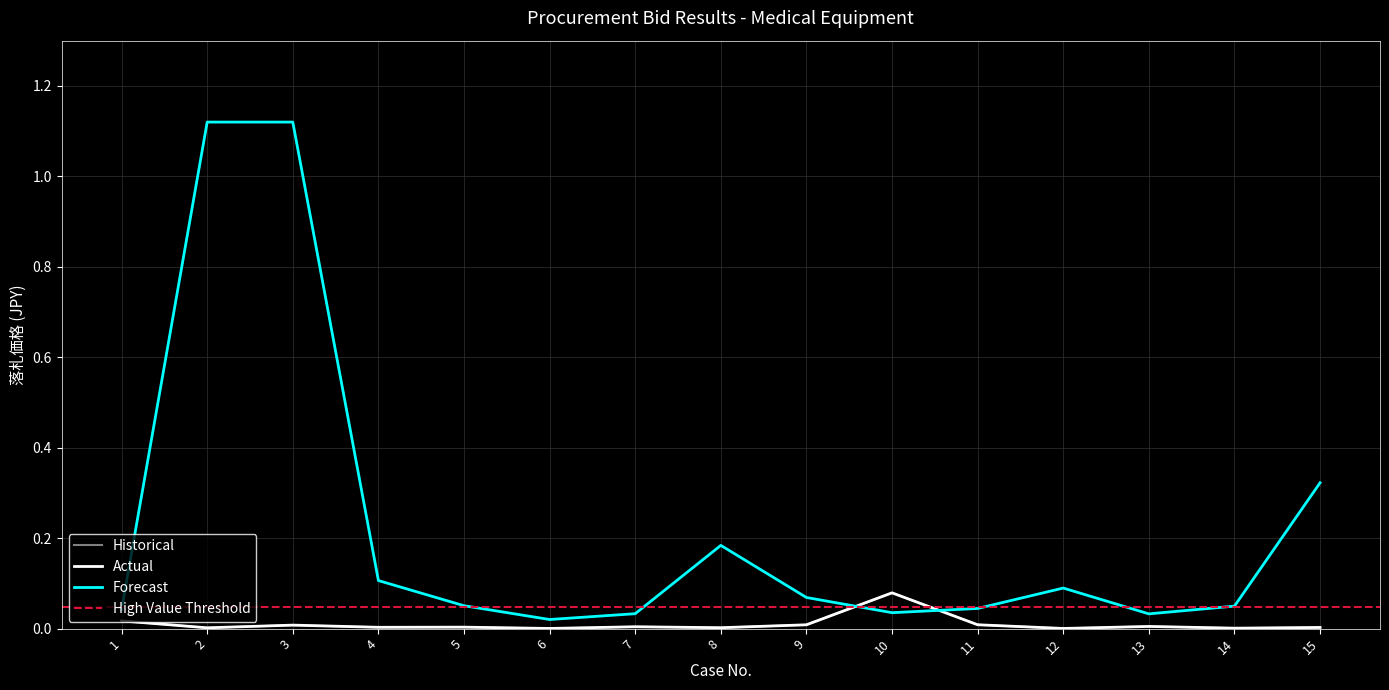

Where do Forecast and Actual first cross each other?

9 and 10